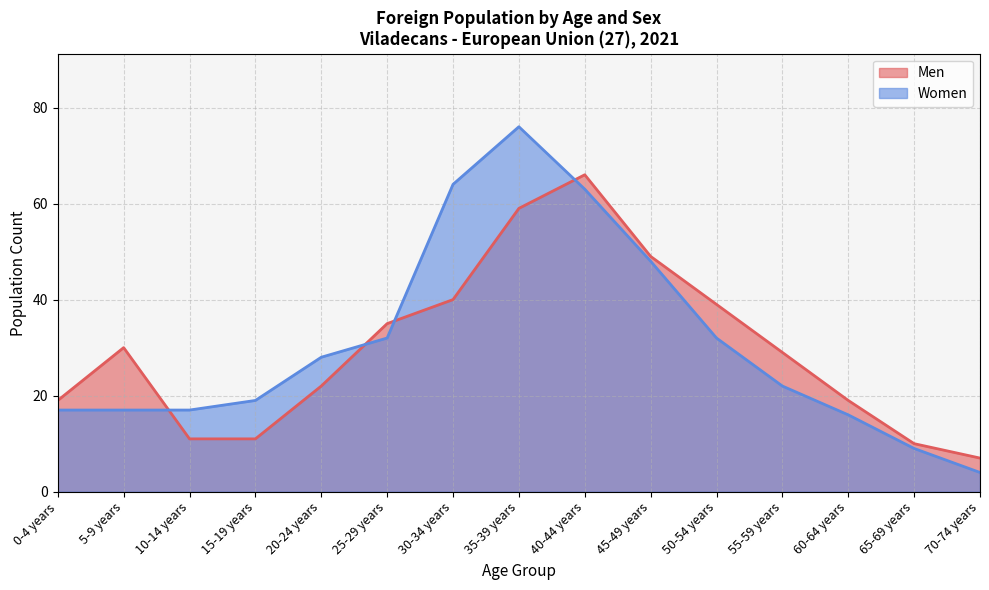

After their last crossing, which series has the higher values: Men or Women?

Men